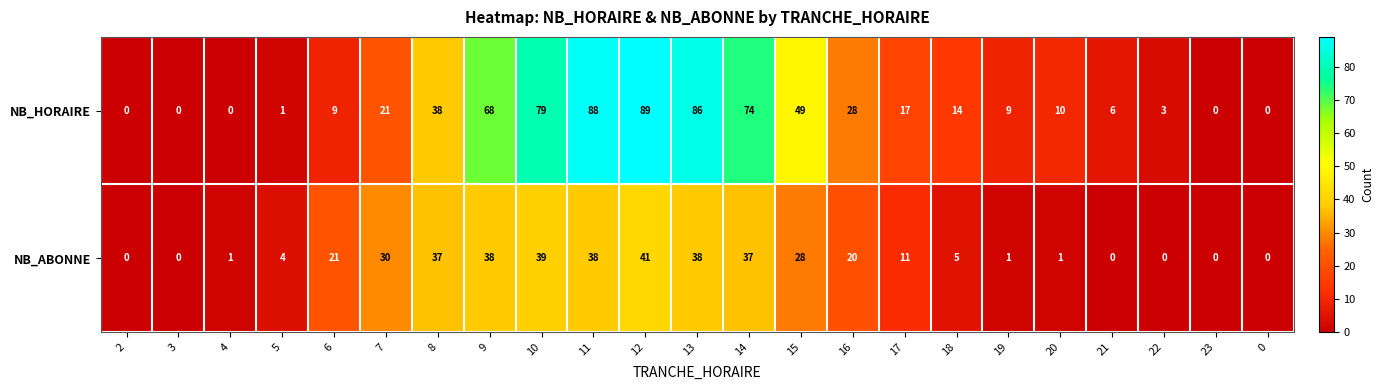

Is it true that NB_HORAIRE equals 14 at 18?

True